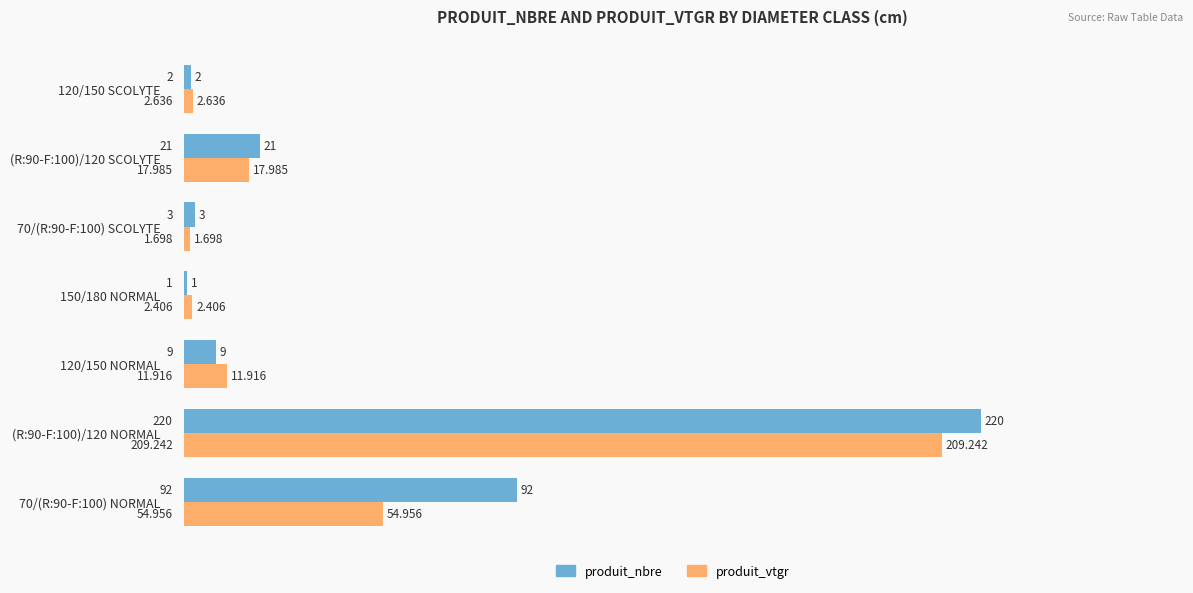

Between 150/180 NORMAL and 70/(R:90-F:100) SCOLYTE, which series saw the biggest shift?

produit_nbre